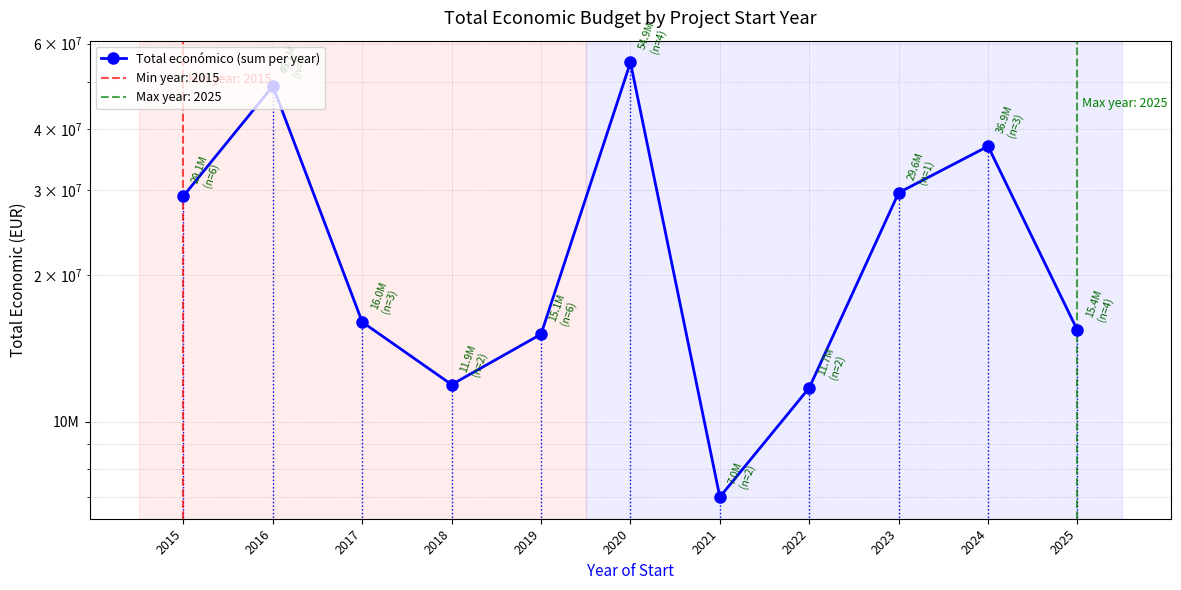

Which category has the highest value across all series?

2020